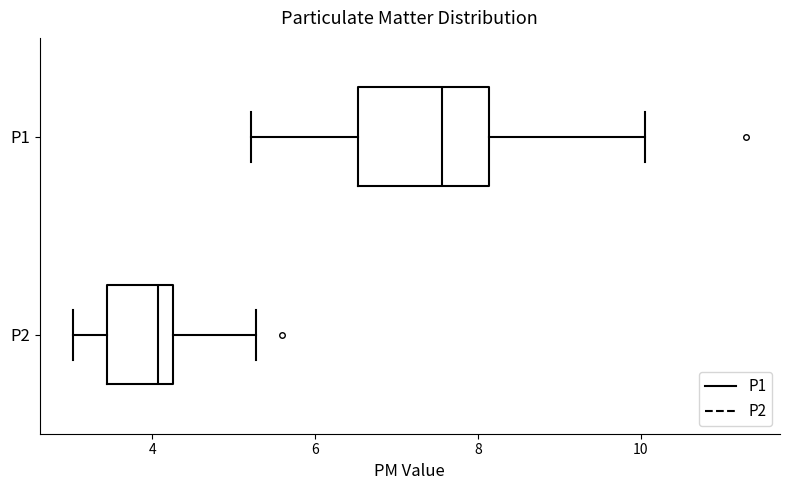

Reading bottom to top, transcribe this box plot: for each box, give where its median line is, the range the box spans, and where its two whiskers end, as read against the x-axis. The values are not printed on the chart, so give them approximately, as read against the axis.

P2: median 4.0, box 3.4 to 4.2, whiskers 3.0 to 5.2
P1: median 7.6, box 6.6 to 8.2, whiskers 5.2 to 10.0